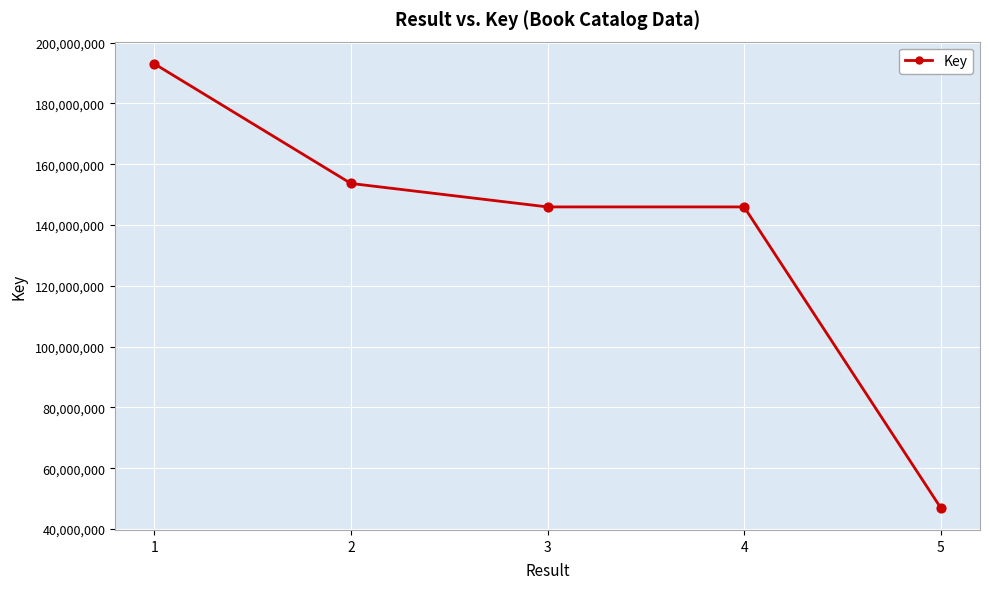

Between 3 and 5, which is larger?

3